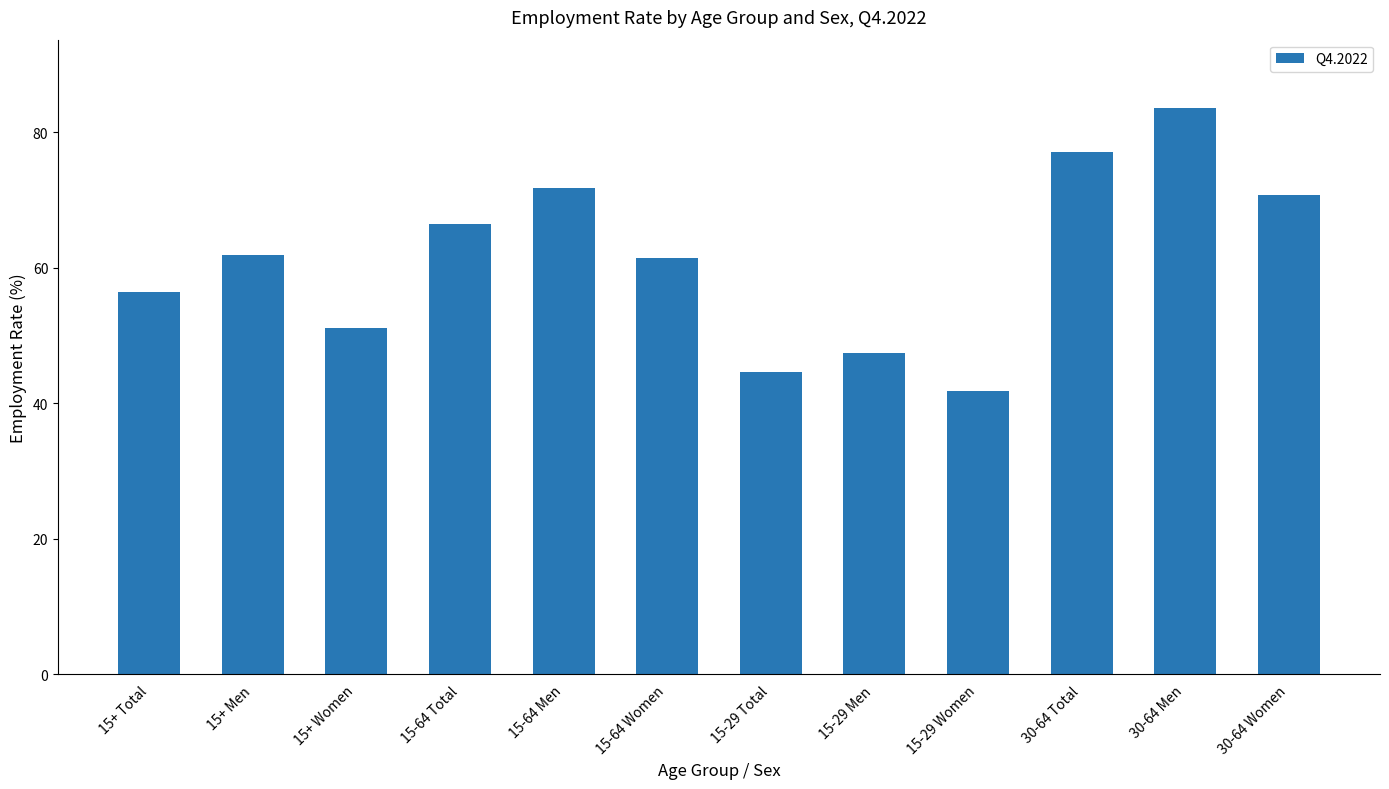

Which category has the lowest value across all series?

15-29 Women